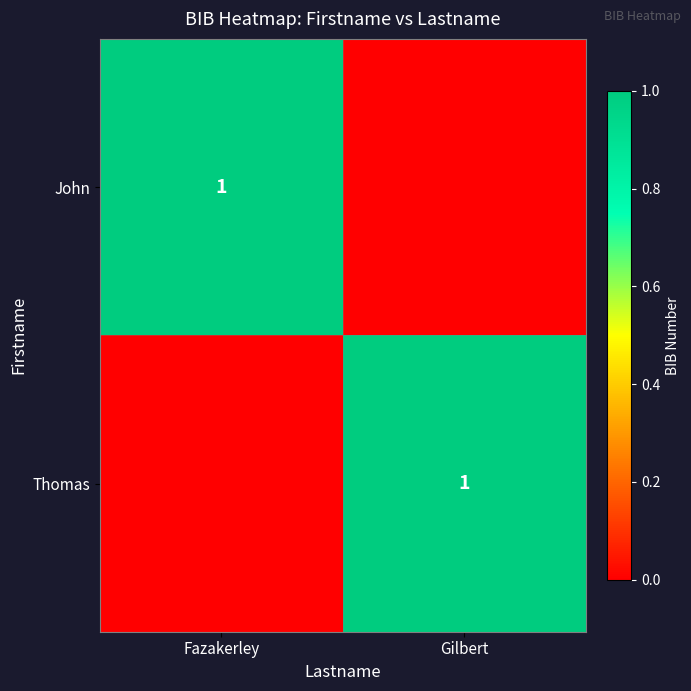

What is the maximum value shown in the chart?

1